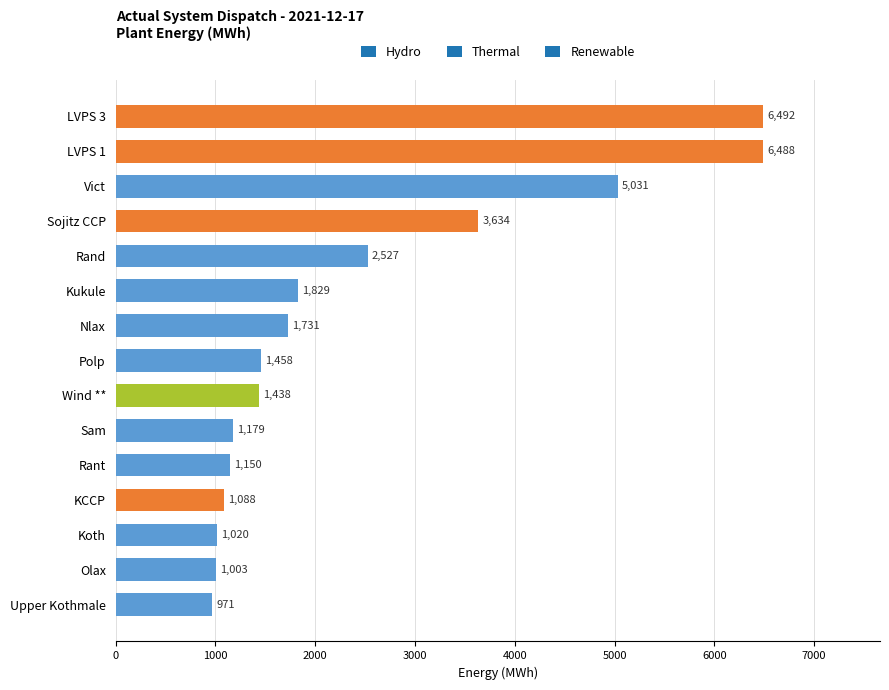

The chart shows a value of 6488.0 at LVPS 1. True or false?

True